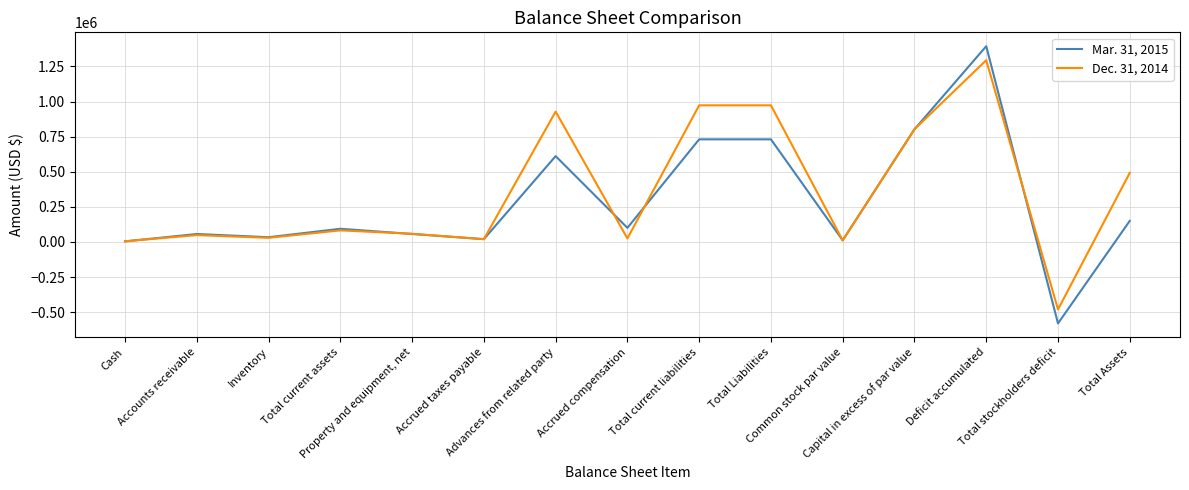

The Dec. 31, 2014 series shows 11287 at Common stock par value. True or false?

True